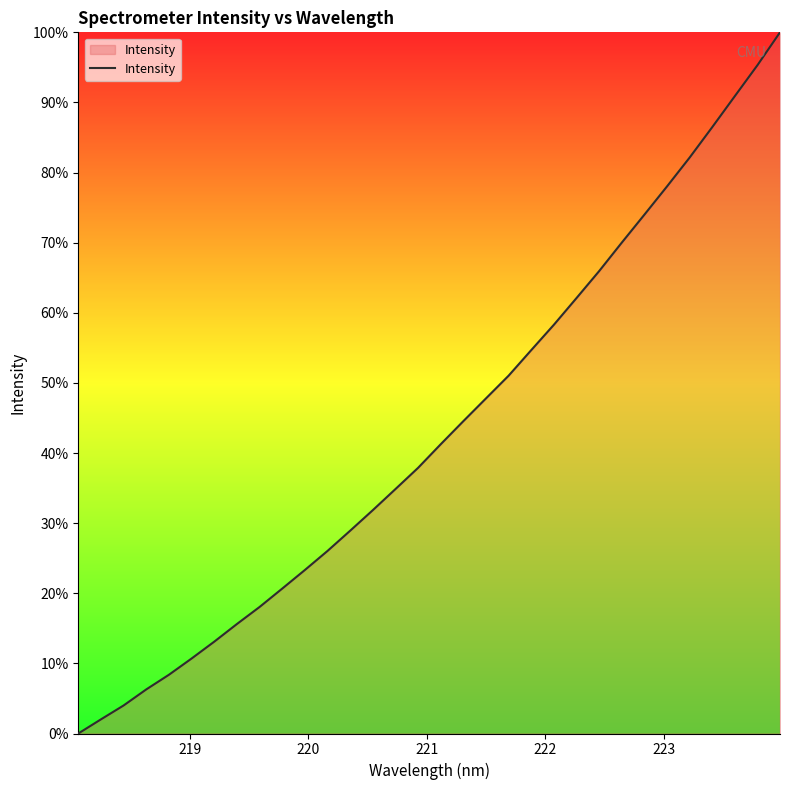

What is the greatest value displayed?

100.0